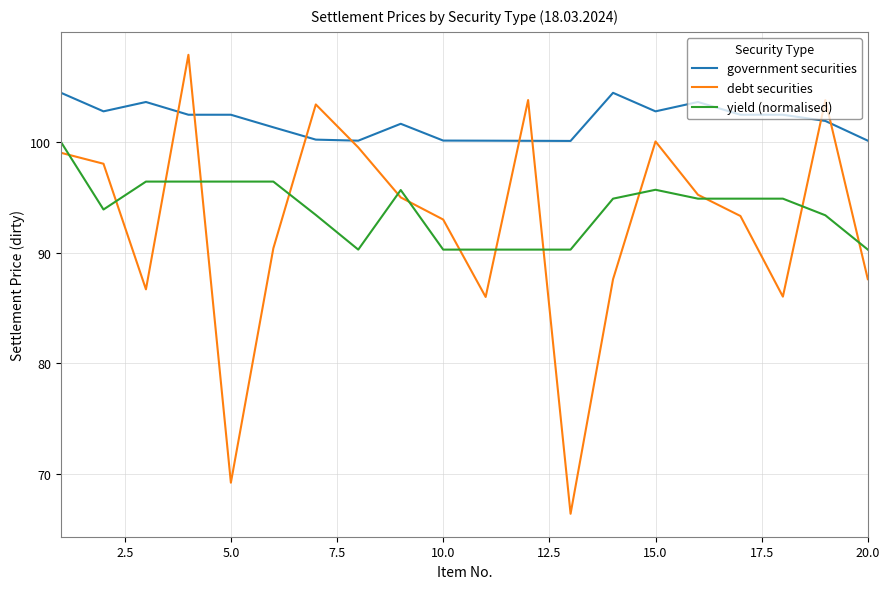

Count the number of categories in the chart.

20